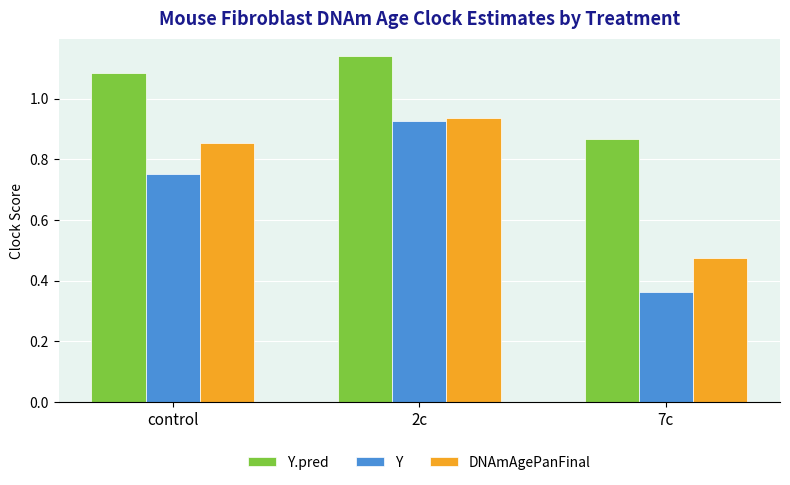

List the series in order of their overall mean, lowest first.

Y, DNAmAgePanFinal, Y.pred